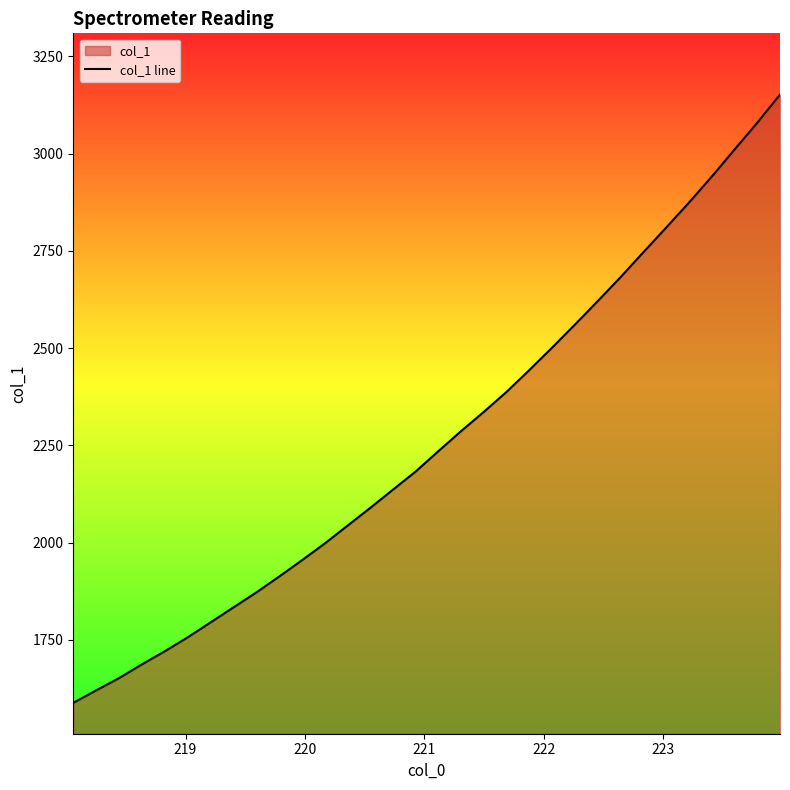

What is the greatest value displayed?

3151.3